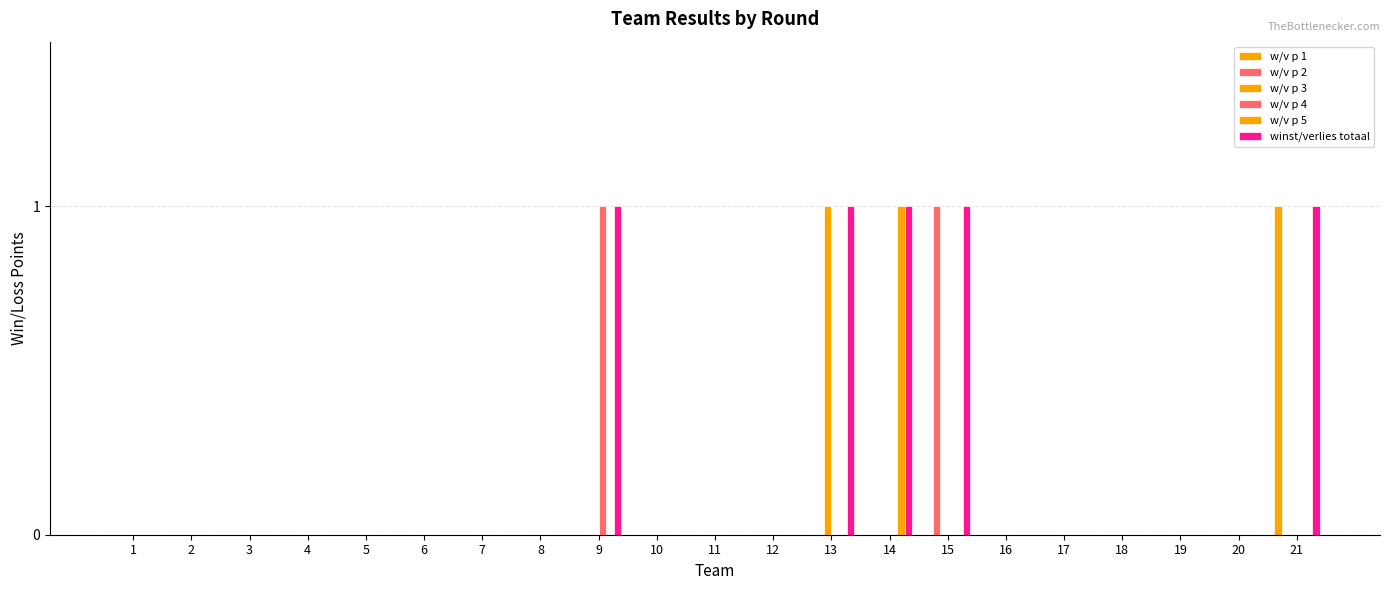

Reading left to right, extract all data points from this chart.

w/v p 1: 1=0	2=0	3=0	4=0	5=0	6=0	7=0	8=0	9=0	10=0	11=0	12=0	13=0	14=0	15=0	16=0	17=0	18=0	19=0	20=0	21=1
w/v p 2: 1=0	2=0	3=0	4=0	5=0	6=0	7=0	8=0	9=0	10=0	11=0	12=0	13=0	14=0	15=1	16=0	17=0	18=0	19=0	20=0	21=0
w/v p 3: 1=0	2=0	3=0	4=0	5=0	6=0	7=0	8=0	9=0	10=0	11=0	12=0	13=1	14=0	15=0	16=0	17=0	18=0	19=0	20=0	21=0
w/v p 4: 1=0	2=0	3=0	4=0	5=0	6=0	7=0	8=0	9=1	10=0	11=0	12=0	13=0	14=0	15=0	16=0	17=0	18=0	19=0	20=0	21=0
w/v p 5: 1=0	2=0	3=0	4=0	5=0	6=0	7=0	8=0	9=0	10=0	11=0	12=0	13=0	14=1	15=0	16=0	17=0	18=0	19=0	20=0	21=0
winst/verlies totaal: 1=0	2=0	3=0	4=0	5=0	6=0	7=0	8=0	9=1	10=0	11=0	12=0	13=1	14=1	15=1	16=0	17=0	18=0	19=0	20=0	21=1